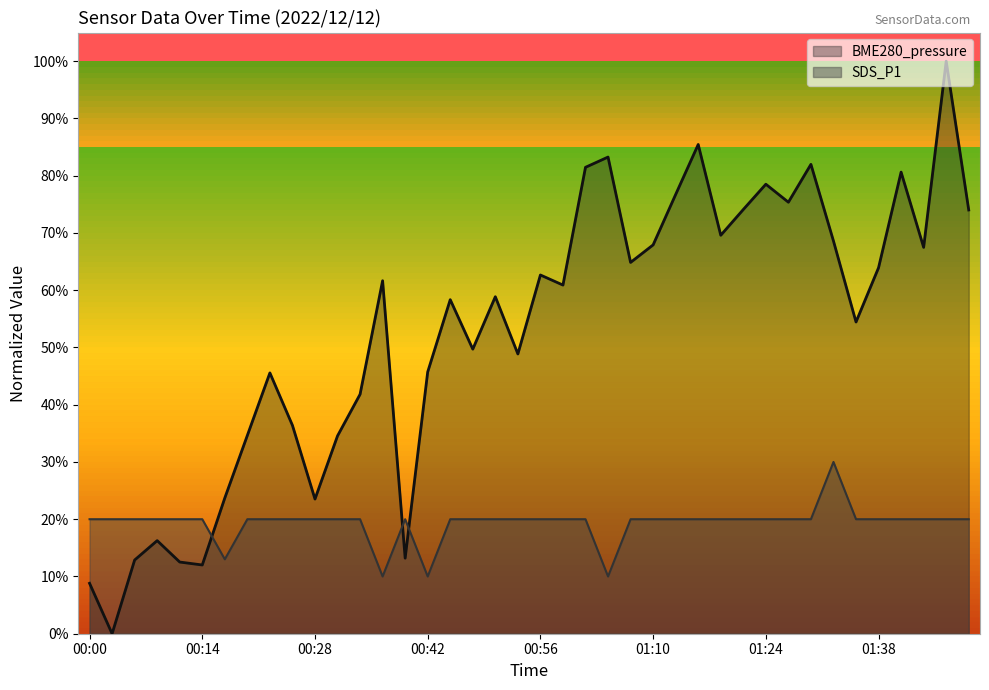

At which label is BME280_pressure closest to 0?

00:03